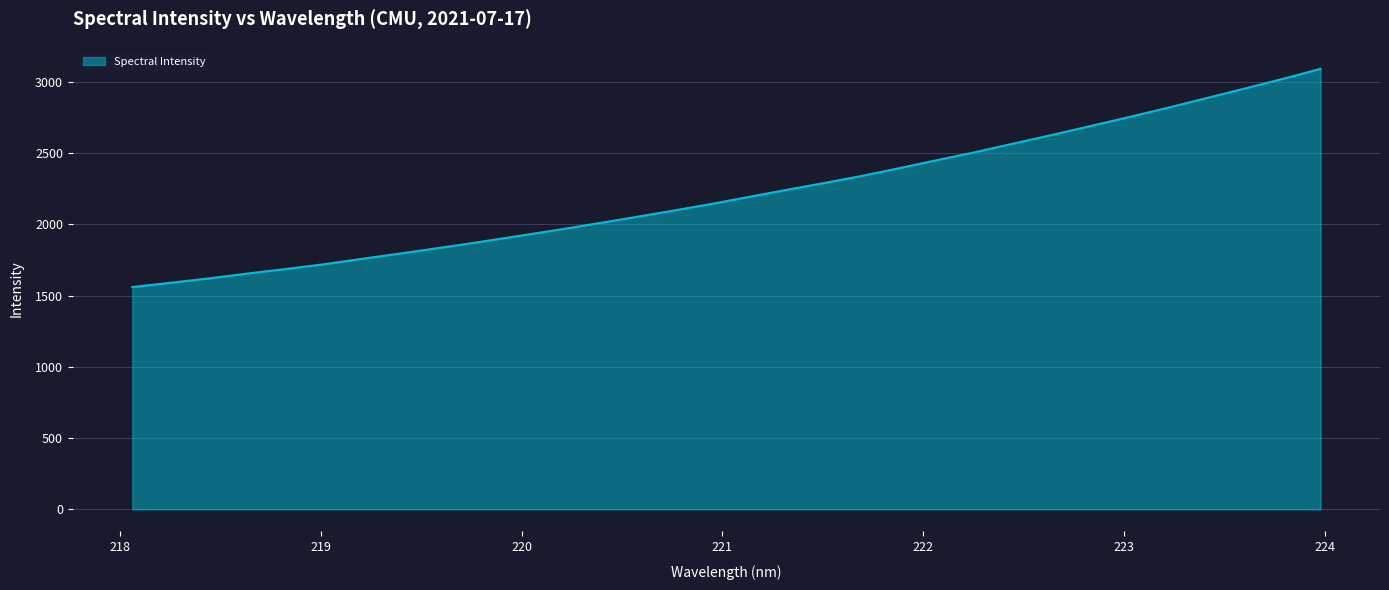

What is the smallest value displayed?

1559.3